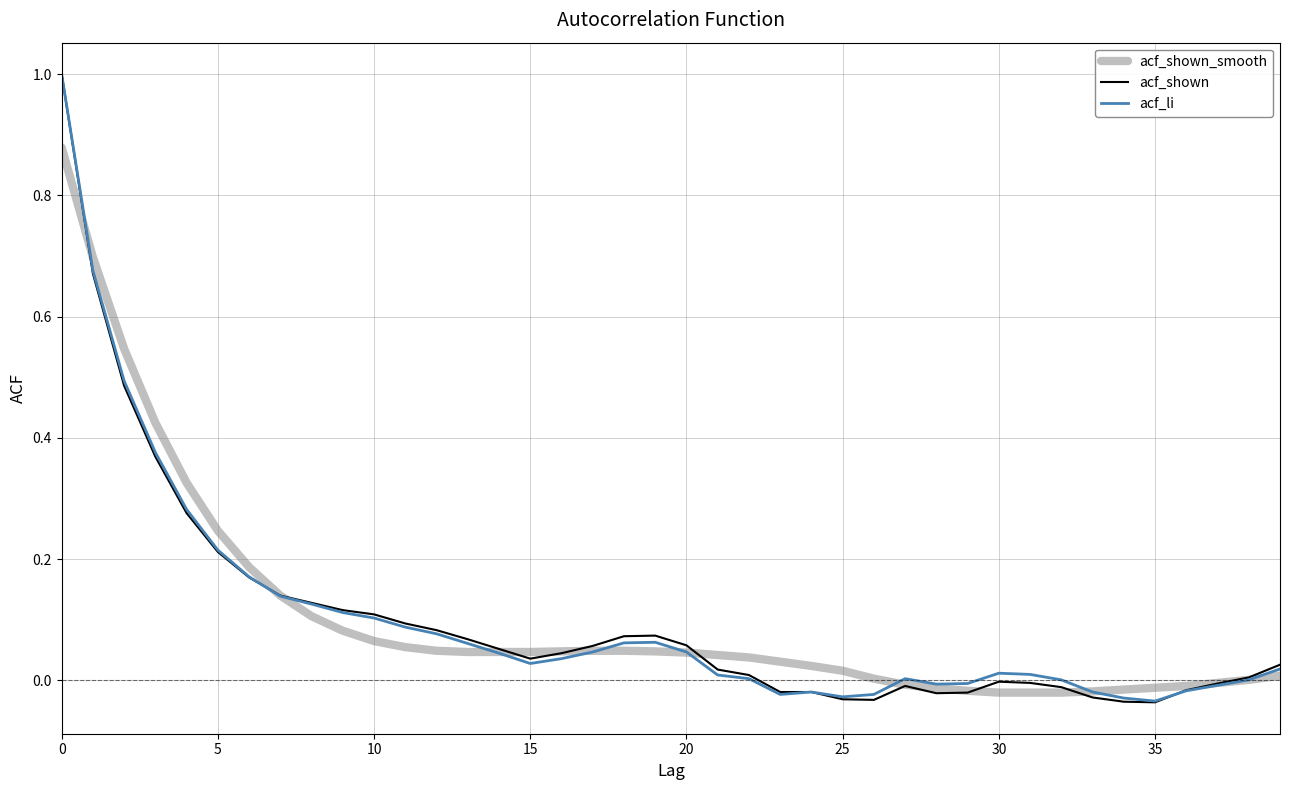

Does the chart display data point markers on the line(s)?

No